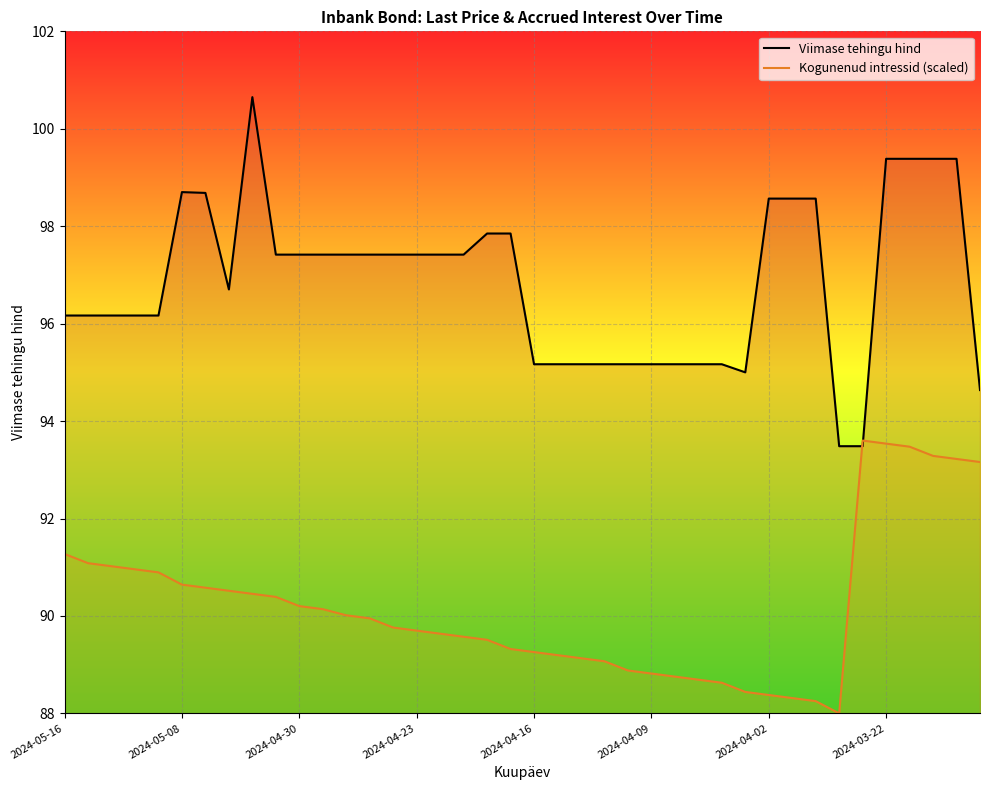

Is it true that Kogunenud intressid (scaled) equals 156.2 at 23?

False